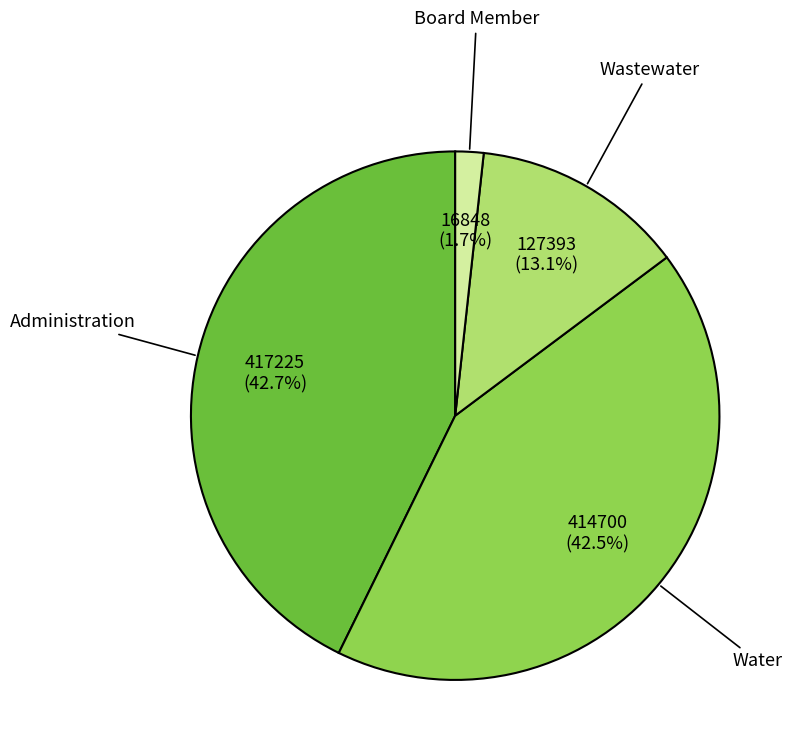

Is Water the majority of the pie?

No